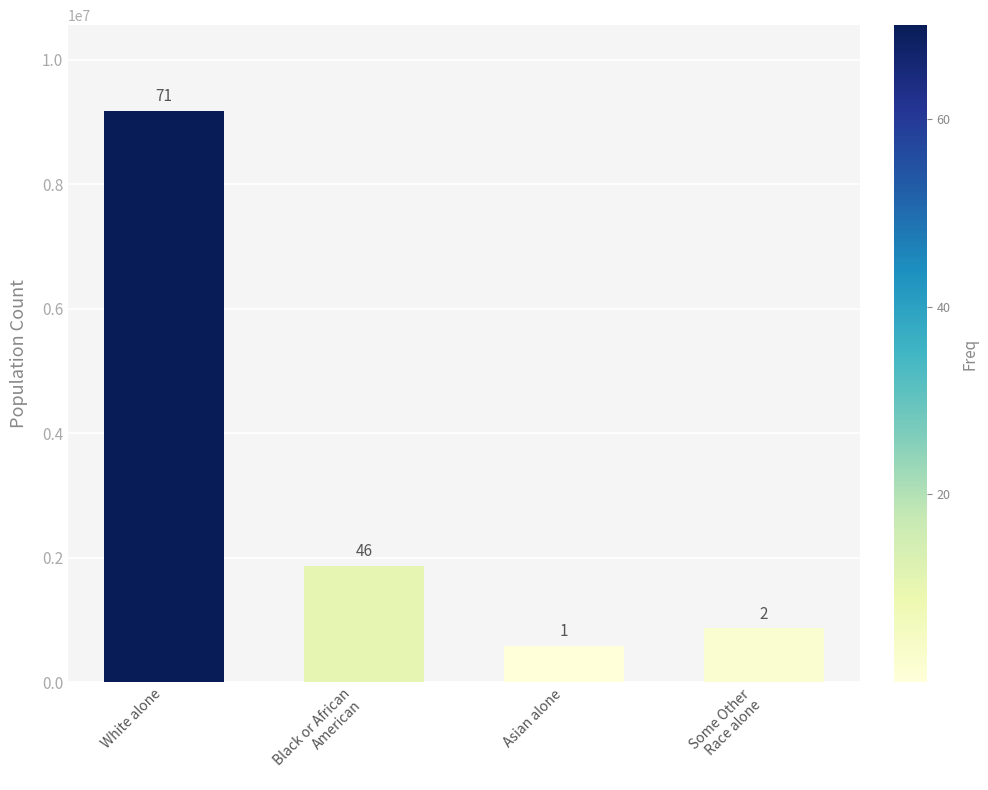

What value does the data have at White alone?

9177877